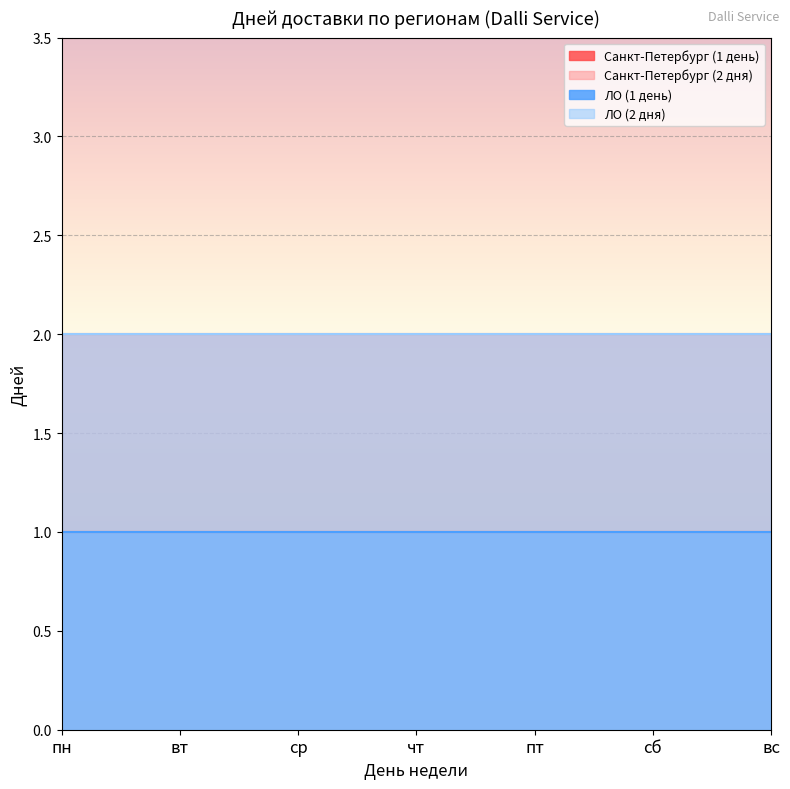

The value of Санкт-Петербург (1 день) at чт is 0. True or false?

False